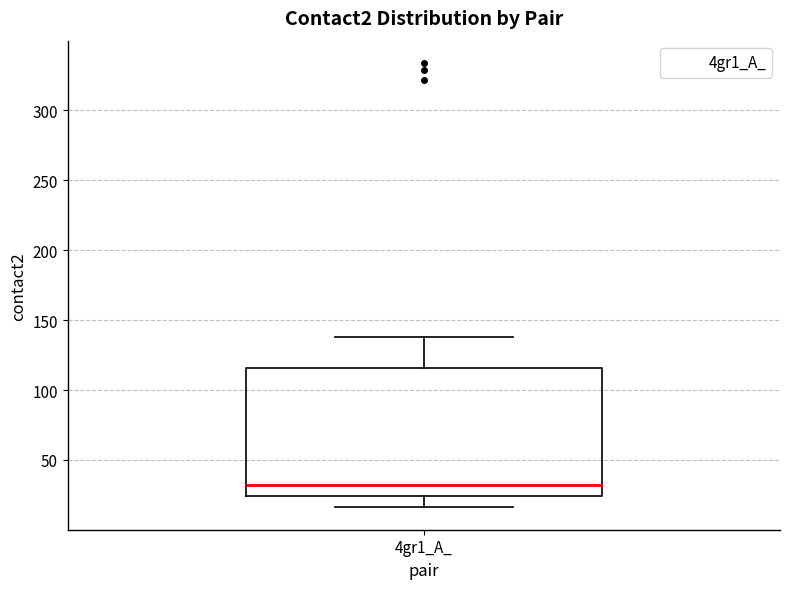

Transcribe this box plot: give where the median line is, the range the box spans, and where the two whiskers end, as read against the y-axis. The values are not printed on the chart, so give them approximately, as read against the axis.

median 30, box 25 to 115, whiskers 15 to 140